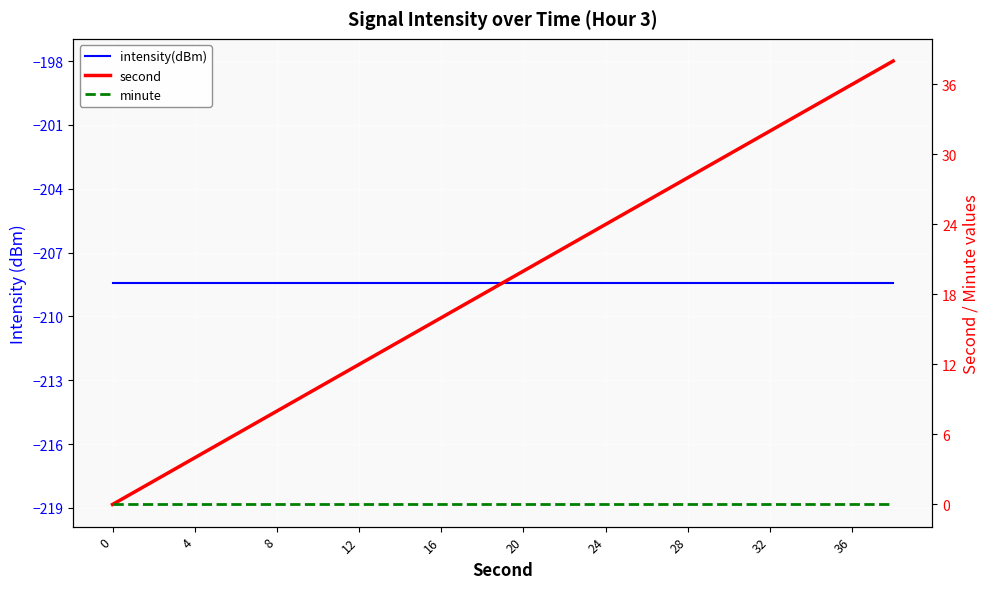

Is the value of second at 13 greater than the value of intensity(dBm) at 16?

Yes